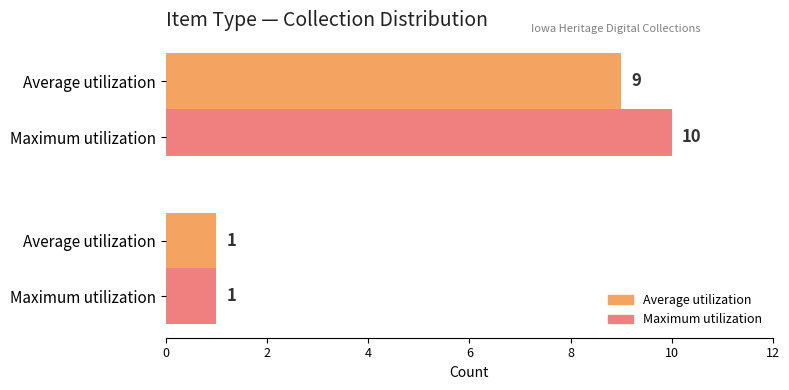

List the labels in order of Maximum utilization value, largest first.

Maximum utilization, Average utilization